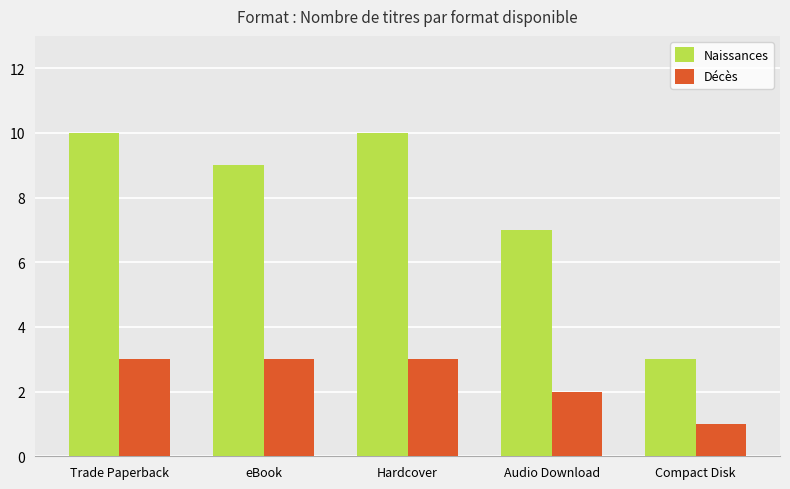

What position from the right is Trade Paperback?

5